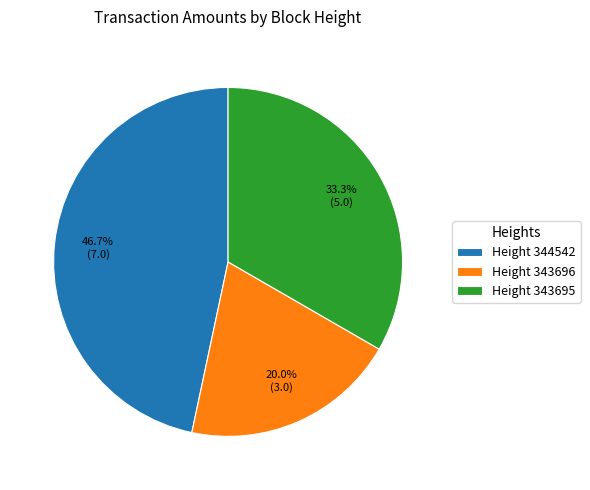

Approximately how many times larger is the value at Height 344542 compared to Height 343696?

2.3